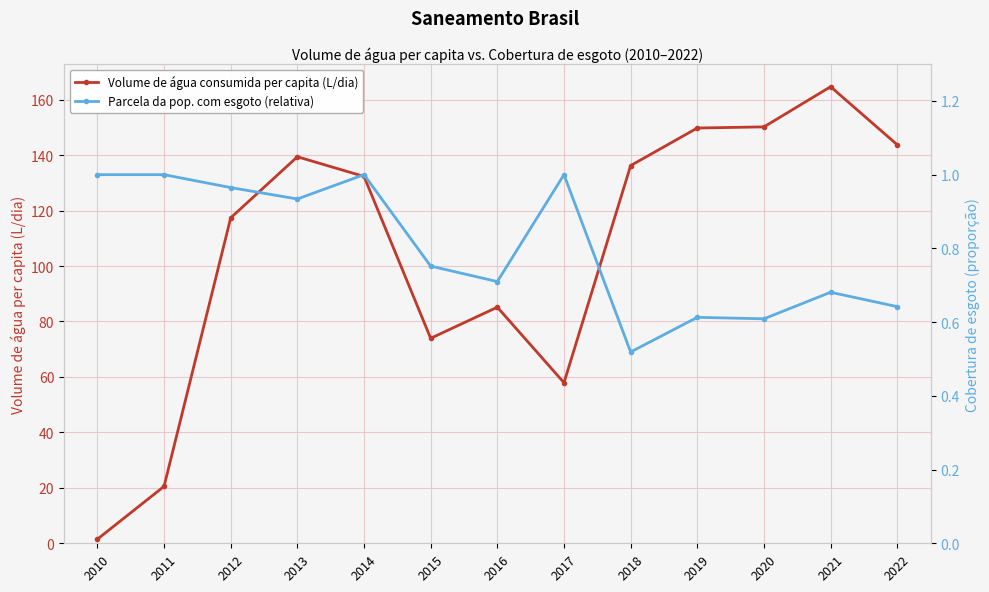

True or false: Volume de água consumida per capita (L/dia) has a value of 196.7 at 2013.

False